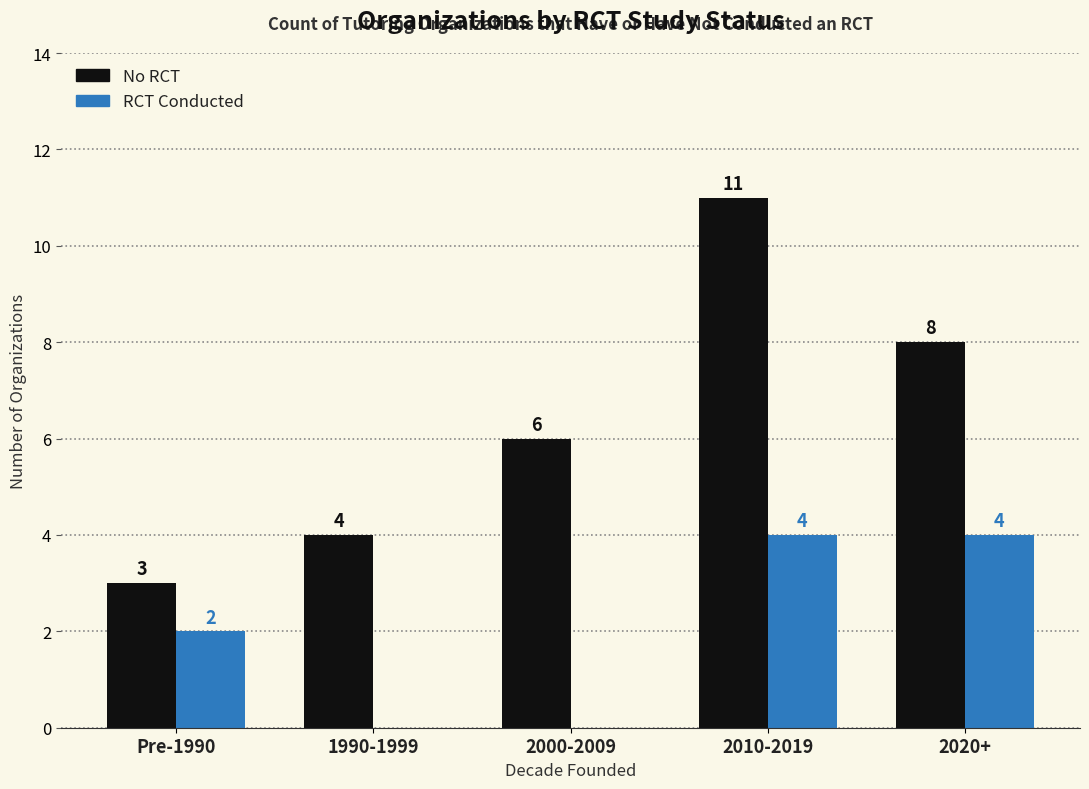

Which label corresponds to the largest value in the chart?

2010-2019